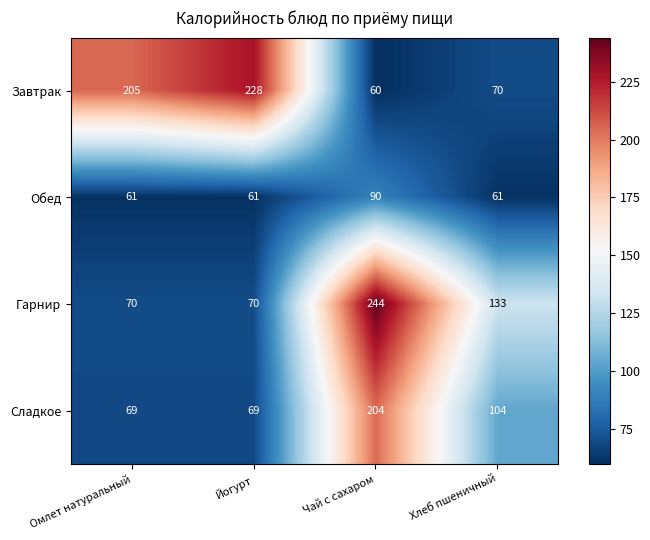

True or false: Сладкое has a value of 69 at Йогурт.

True